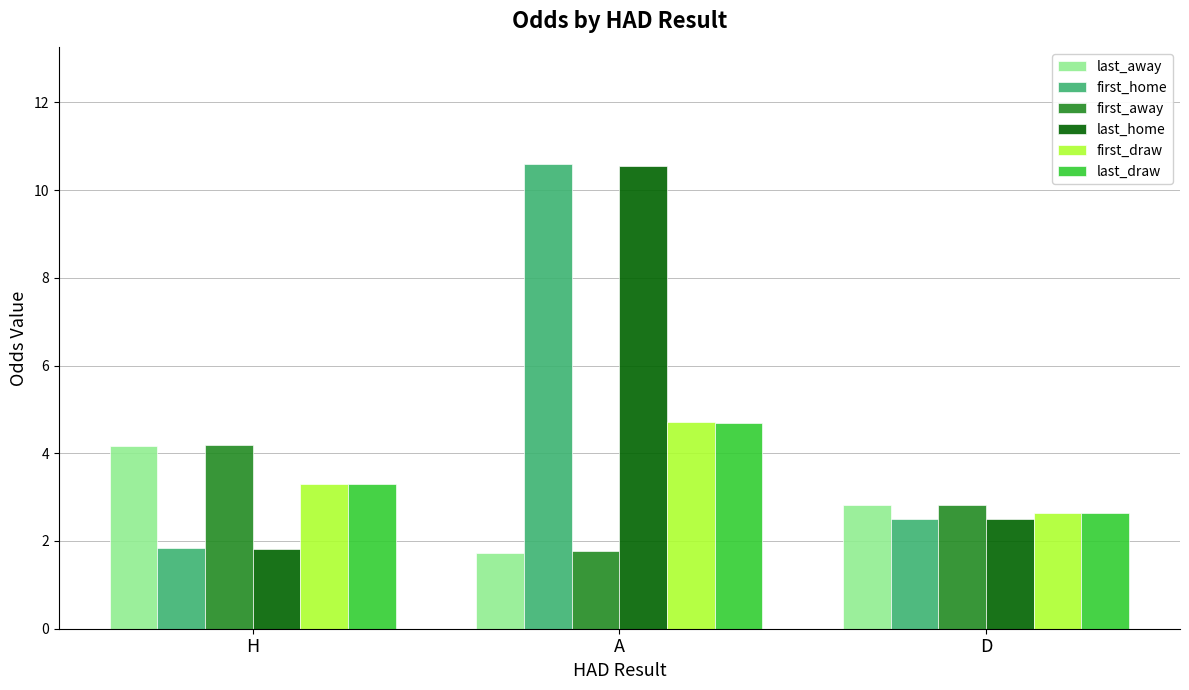

The value of first_away at H is 4.2. True or false?

True